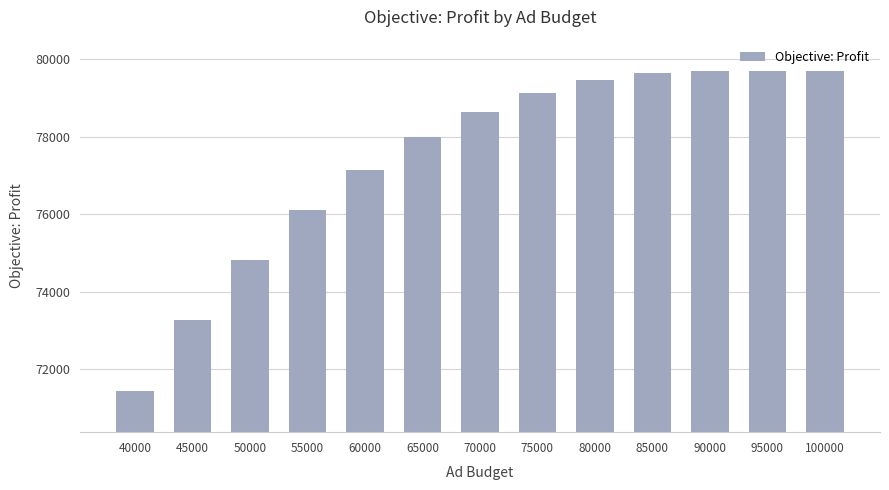

Is it true that the value at 40000 is 110195.1?

False